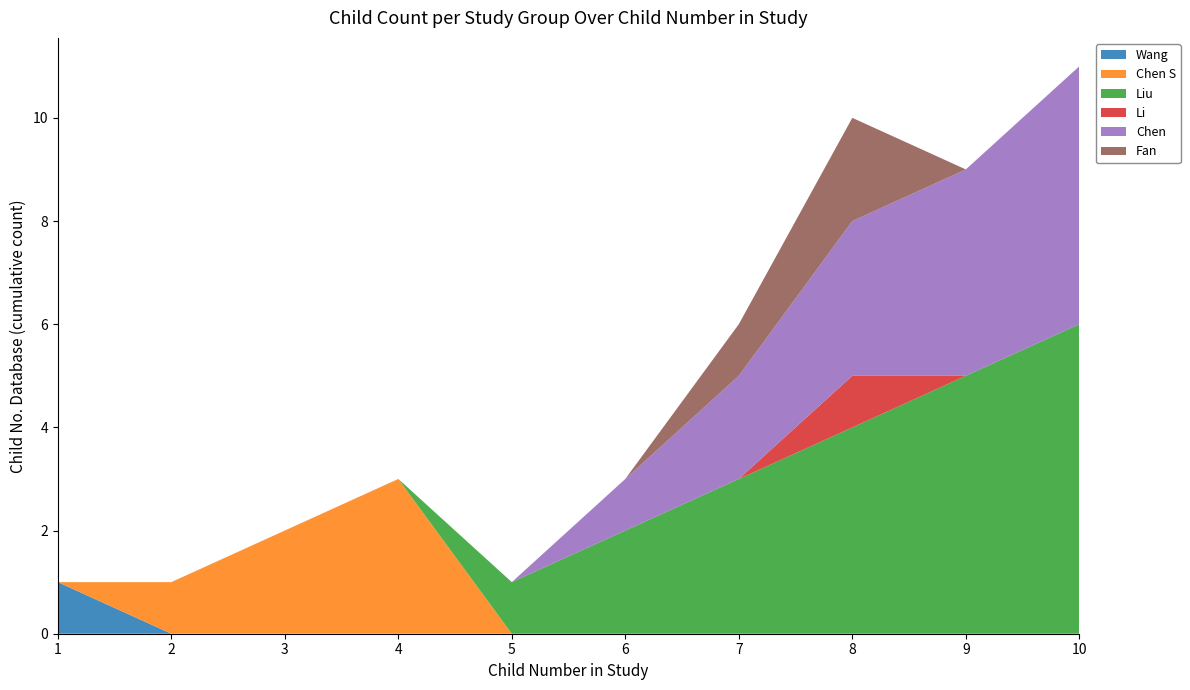

Reading left to right, extract all data points from this chart.

Wang: 1=1	2=0	3=0	4=0	5=0	6=0	7=0	8=0	9=0	10=0
Chen S: 1=0	2=1	3=2	4=3	5=0	6=0	7=0	8=0	9=0	10=0
Liu: 1=0	2=0	3=0	4=0	5=1	6=2	7=3	8=4	9=5	10=6
Li: 1=0	2=0	3=0	4=0	5=0	6=0	7=0	8=1	9=0	10=0
Chen: 1=0	2=0	3=0	4=0	5=0	6=1	7=2	8=3	9=4	10=5
Fan: 1=0	2=0	3=0	4=0	5=0	6=0	7=1	8=2	9=0	10=0